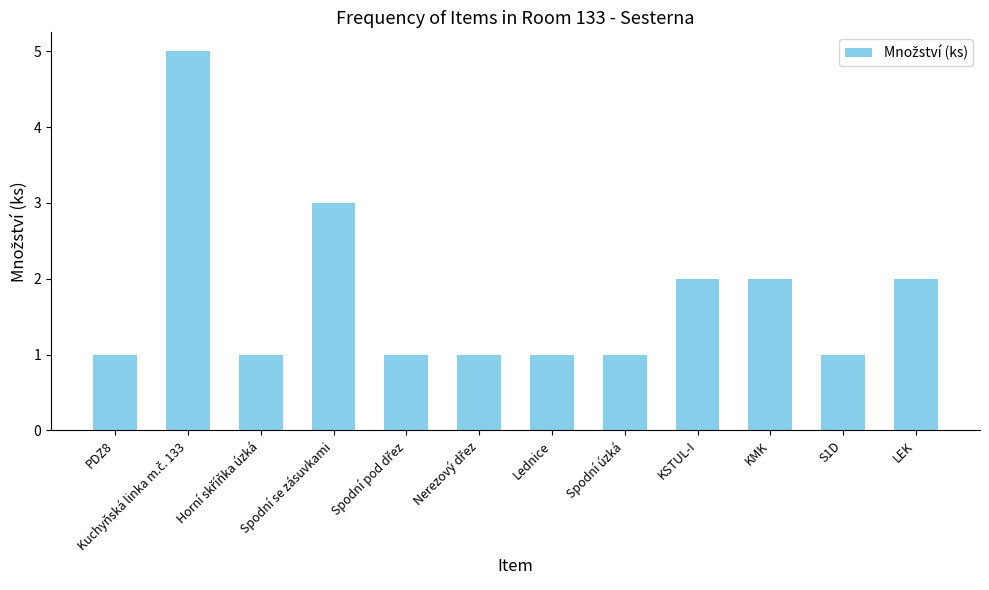

Reading left to right, what are all the values shown in this chart?

1	5	1	3	1	1	1	1	2	2	1	2